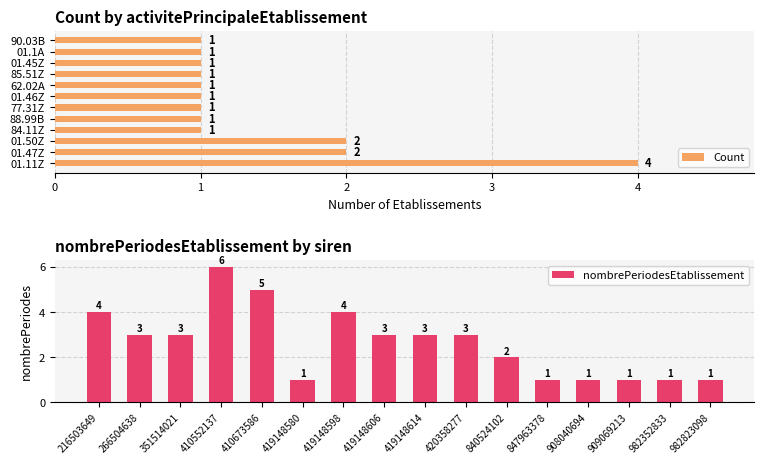

What is the sum of the values at 982823098 and 419148614?

4